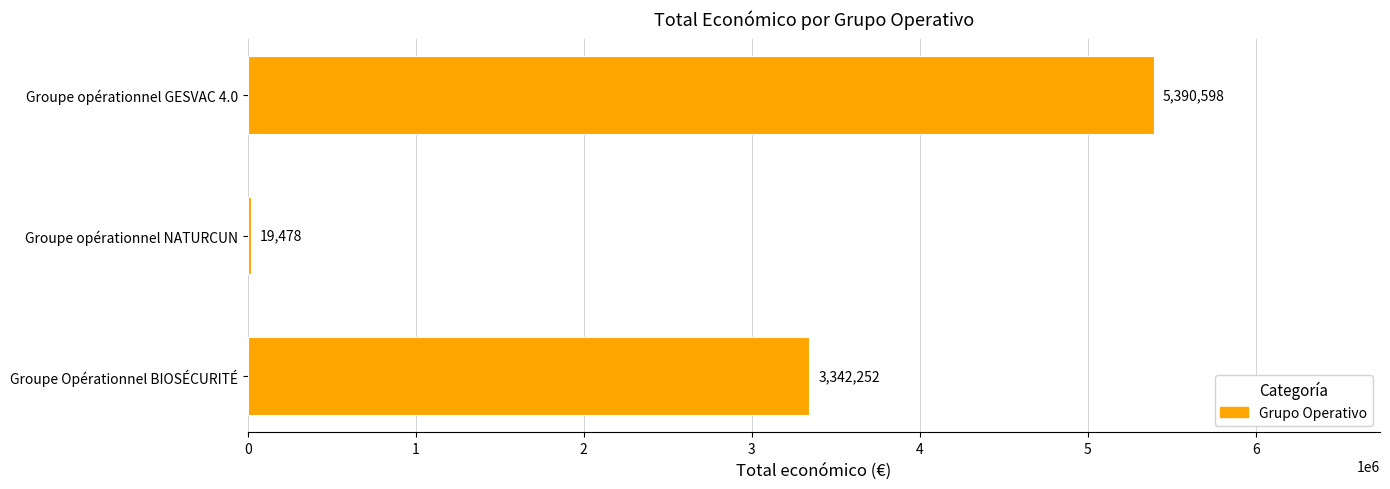

Which has a higher value, Groupe opérationnel GESVAC 4.0 or Groupe opérationnel NATURCUN?

Groupe opérationnel GESVAC 4.0